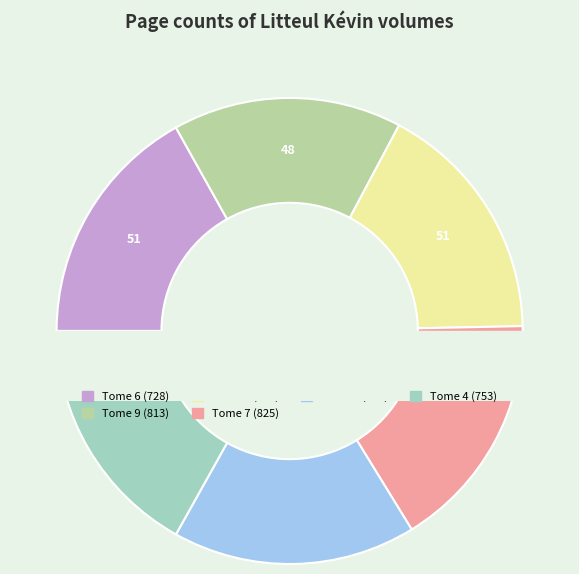

To the nearest percent, what is the difference between the Tome 2 (718) and Tome 9 (813) slice percentages?

1%